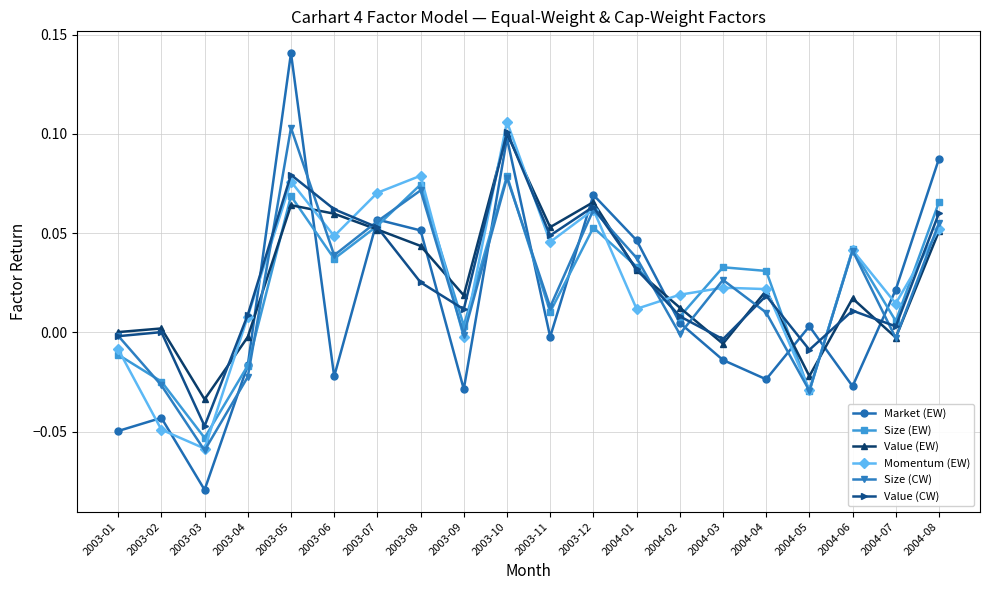

Is the value of Momentum (EW) at 2003-02 greater than the value of Value (EW) at 2003-02?

No